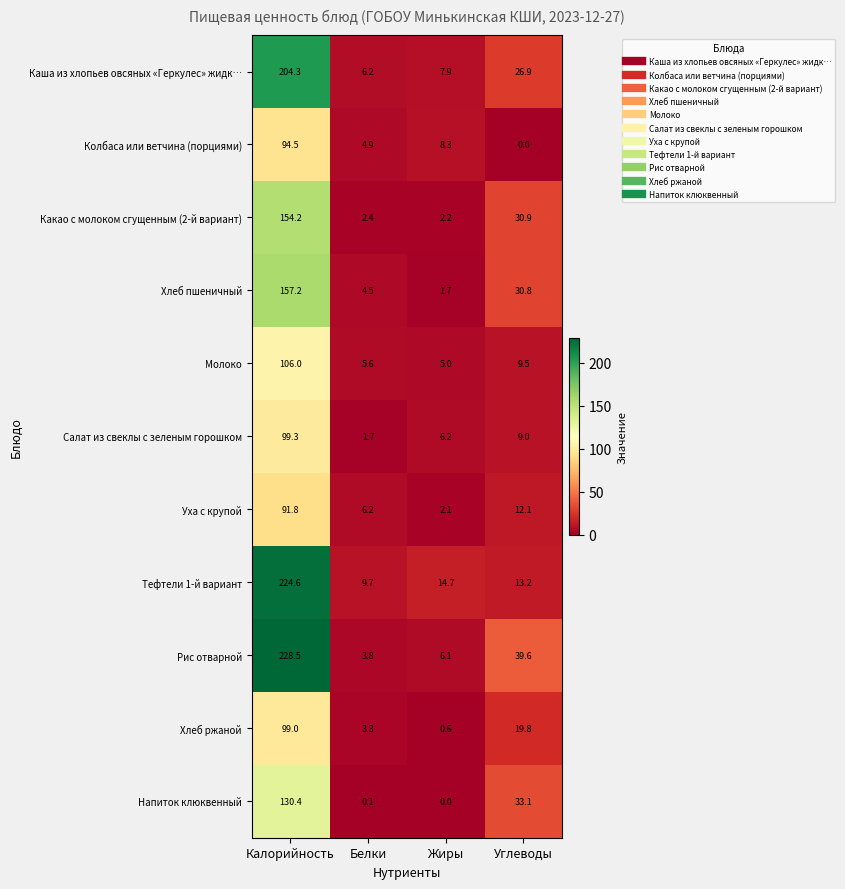

How many distinct data groups are displayed?

11